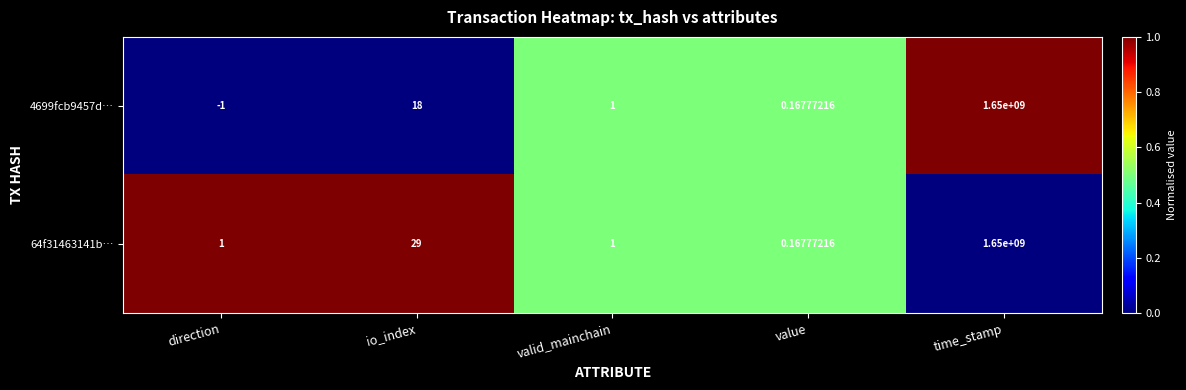

At which category is the sum across all series the highest?

time_stamp